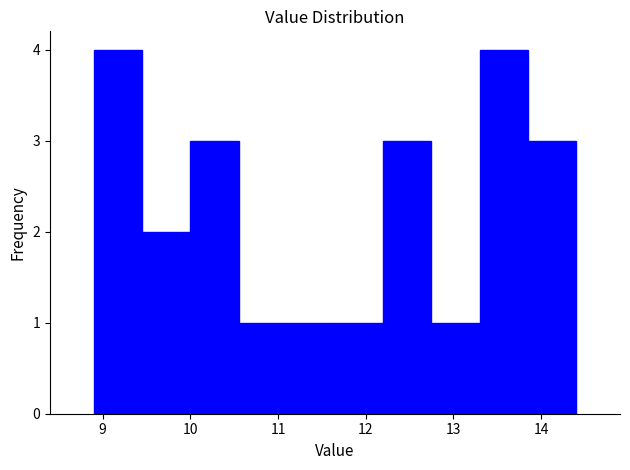

What is the height of the bar covering 8.90 to 9.45 on the x-axis? Neither the bar edges nor the heights are printed on the chart, so give them approximately, as read against the axes.

4